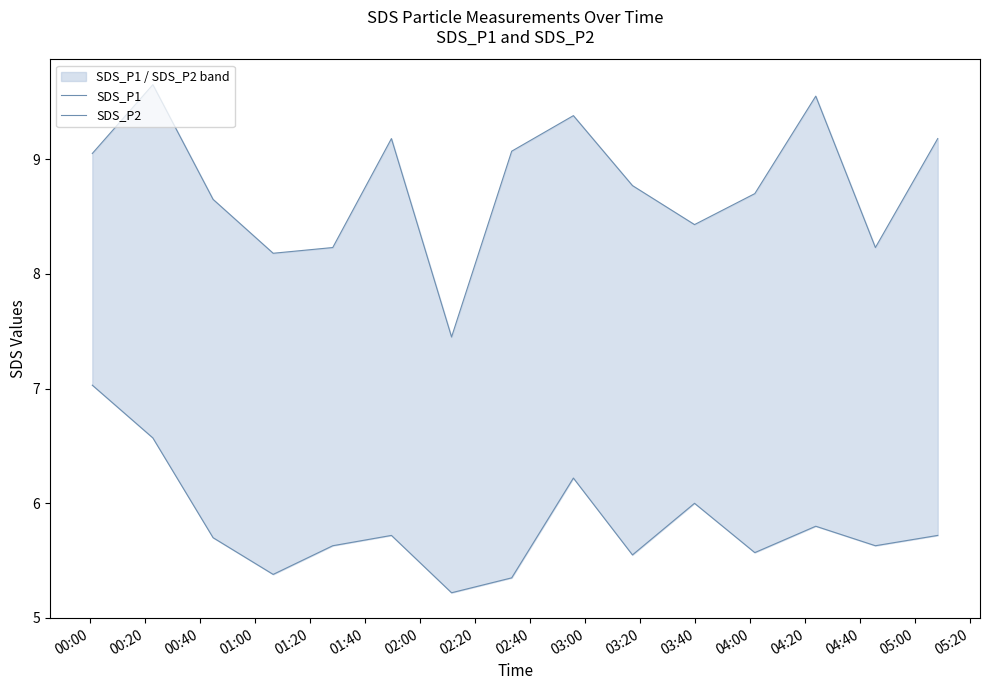

How many data points in SDS_P1 are above 8?

14